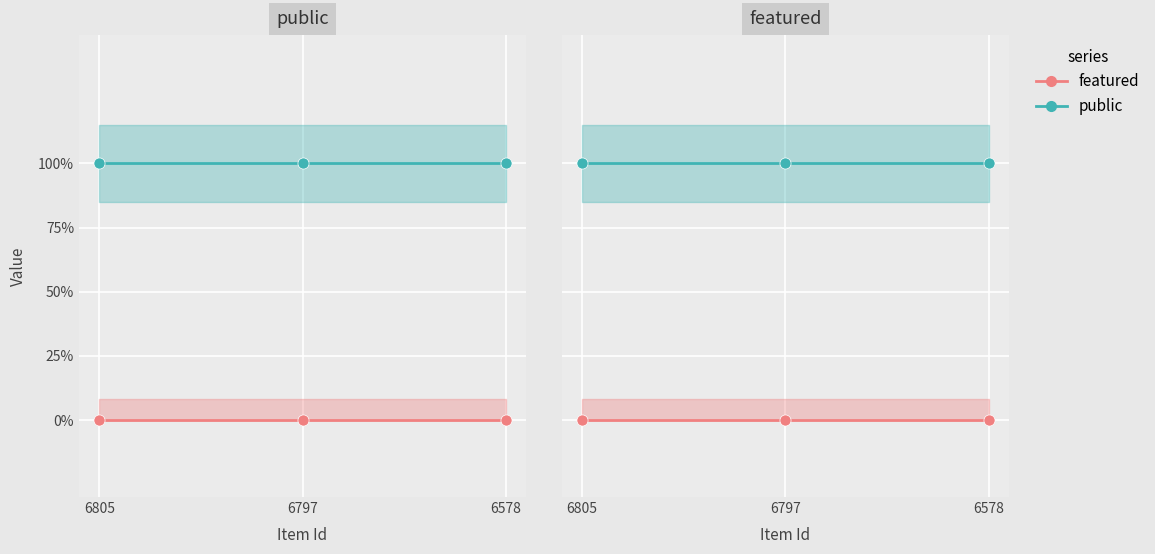

Reading left to right, transcribe all the data shown in this chart.

public: 6805=1	6797=1	6578=1
featured: 6805=0	6797=0	6578=0